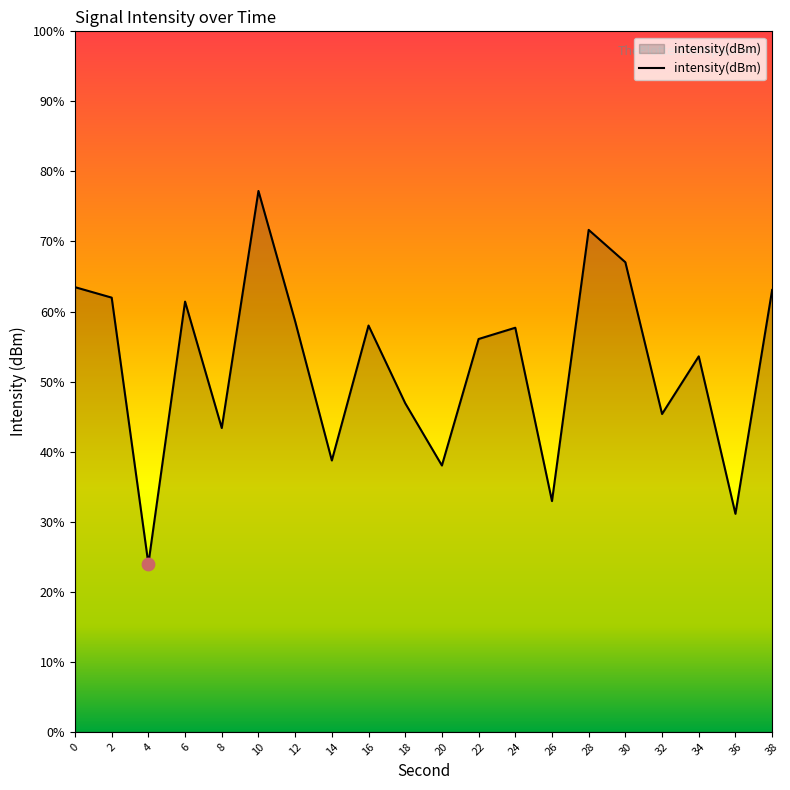

Between 18 and 2, which is larger?

2